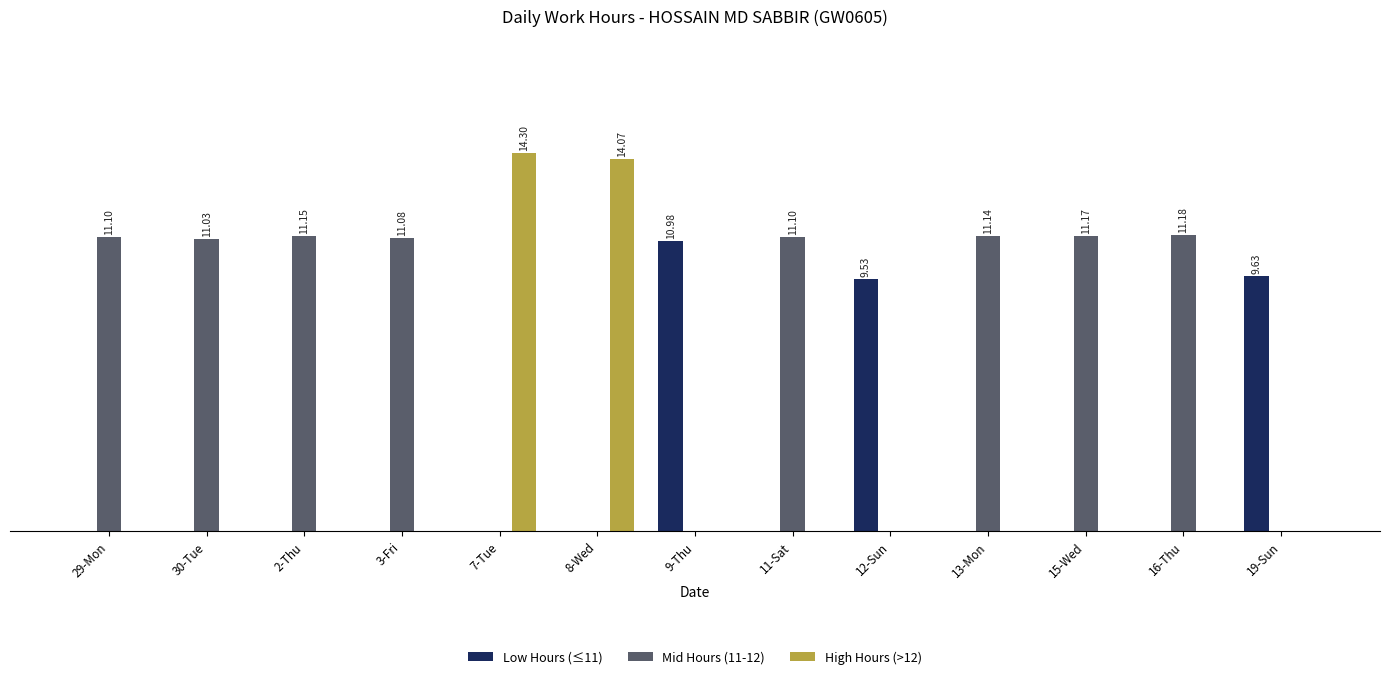

Where is High Hours (>12) nearest to the value 7?

29-Mon